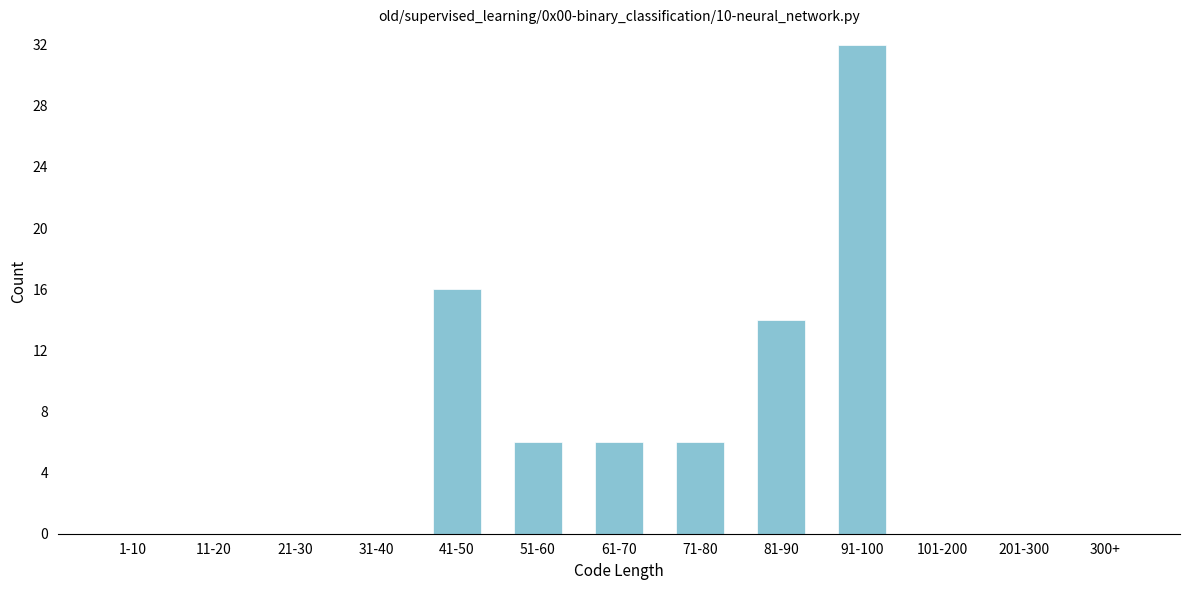

Reading left to right, list all the values displayed in this chart.

1-10=0	11-20=0	21-30=0	31-40=0	41-50=16	51-60=6	61-70=6	71-80=6	81-90=14	91-100=32	101-200=0	201-300=0	300+=0